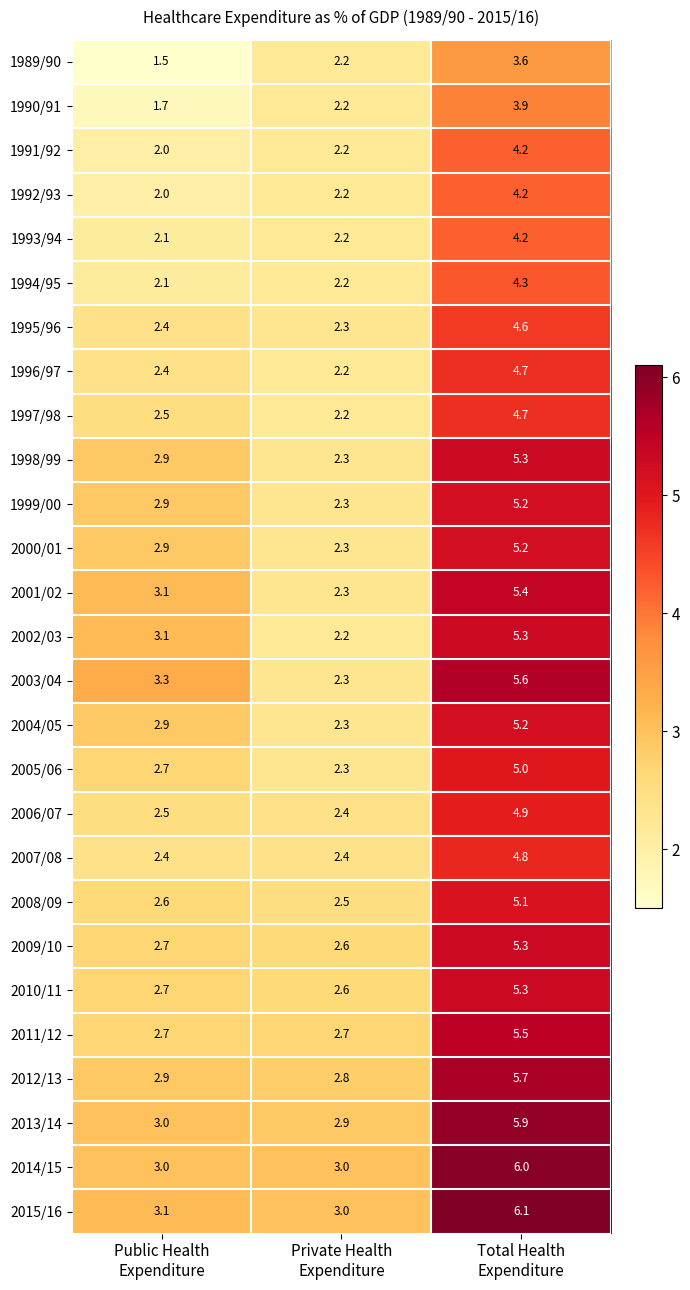

What is the difference between the maximum and minimum values in the 2006/07 series?

2.5